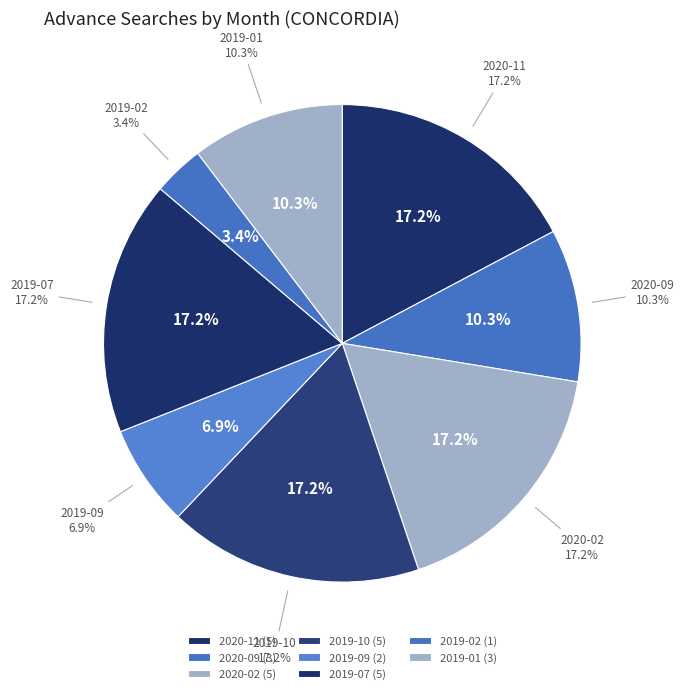

Is there a majority slice in this chart?

No